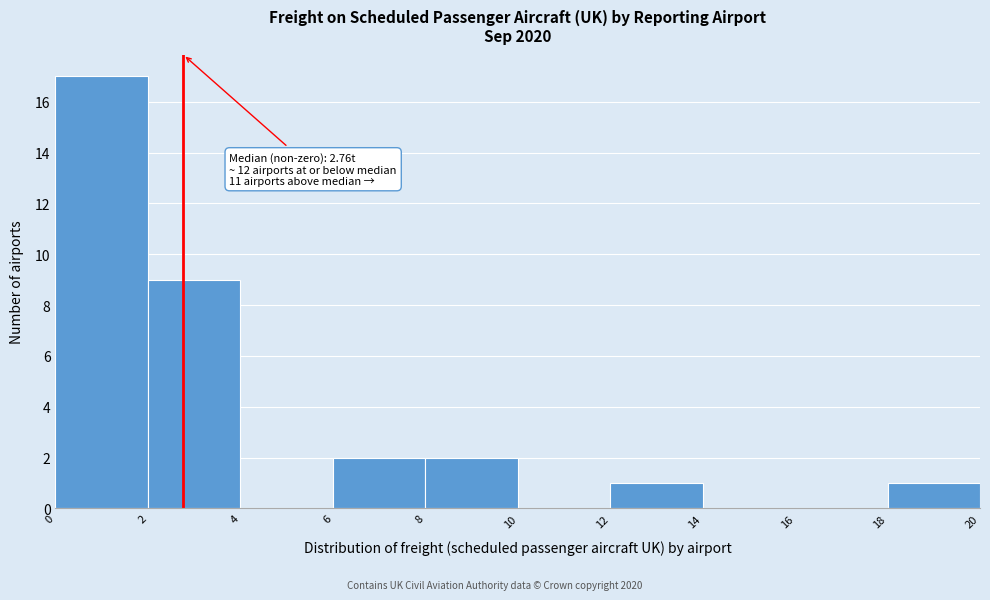

Over which range of the x-axis is the bar tallest?

0 to 2